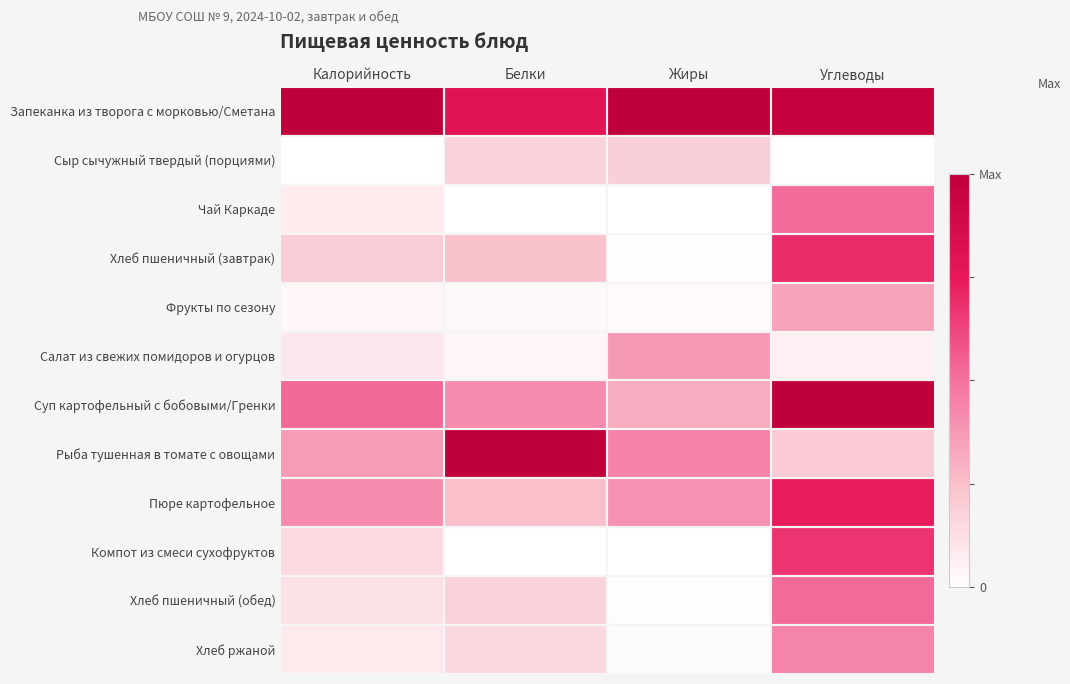

Reading left to right, transcribe all the data shown in this chart.

Запеканка из творога с морковью/Сметана: Калорийность=1.0	Белки=0.8	Жиры=1.0	Углеводы=1.0
Сыр сычужный твердый (порциями): Калорийность=0.0	Белки=0.2	Жиры=0.2	Углеводы=0.0
Чай Каркаде: Калорийность=0.1	Белки=0.0	Жиры=0.0	Углеводы=0.5
Хлеб пшеничный (завтрак): Калорийность=0.2	Белки=0.2	Жиры=0.0	Углеводы=0.7
Фрукты по сезону: Калорийность=0.0	Белки=0.0	Жиры=0.0	Углеводы=0.3
Салат из свежих помидоров и огурцов: Калорийность=0.1	Белки=0.0	Жиры=0.4	Углеводы=0.1
Суп картофельный с бобовыми/Гренки: Калорийность=0.5	Белки=0.4	Жиры=0.3	Углеводы=1.0
Рыба тушенная в томате с овощами: Калорийность=0.4	Белки=1.0	Жиры=0.4	Углеводы=0.2
Пюре картофельное: Калорийность=0.4	Белки=0.2	Жиры=0.4	Углеводы=0.7
Компот из смеси сухофруктов: Калорийность=0.1	Белки=0.0	Жиры=0.0	Углеводы=0.7
Хлеб пшеничный (обед): Калорийность=0.1	Белки=0.2	Жиры=0.0	Углеводы=0.5
Хлеб ржаной: Калорийность=0.1	Белки=0.2	Жиры=0.0	Углеводы=0.4